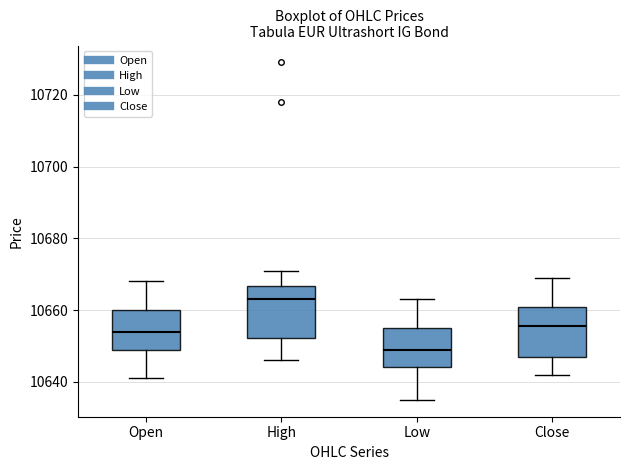

Which box has the highest median line?

High